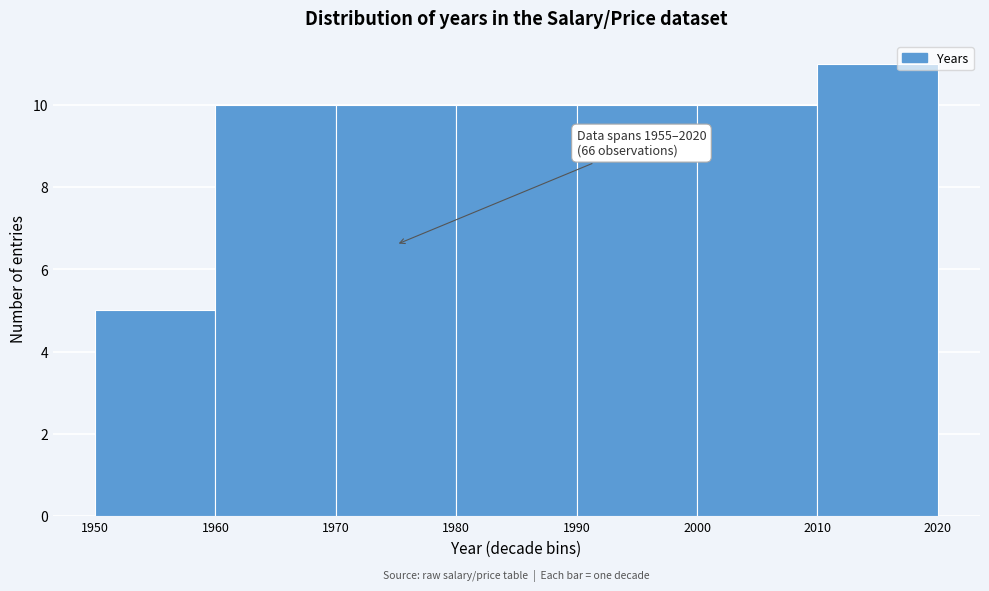

Over which range of the x-axis is the bar tallest?

2010 to 2020